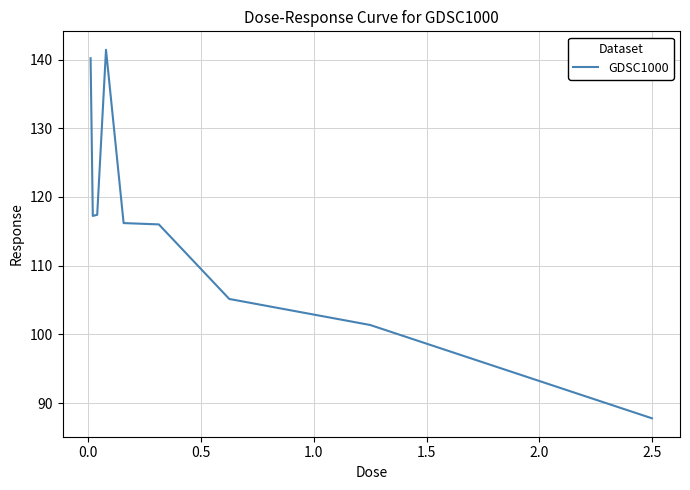

What is the smallest value displayed?

87.8